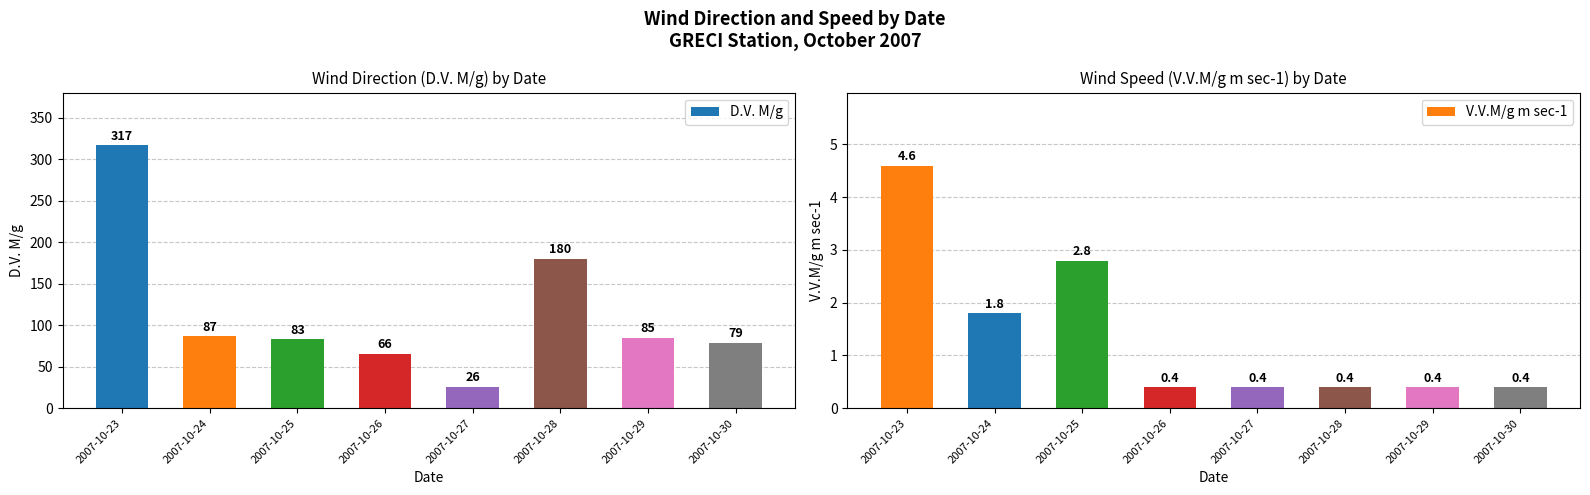

What is the sum of the D.V. M/g values at 2007-10-23 and 2007-10-24?

404